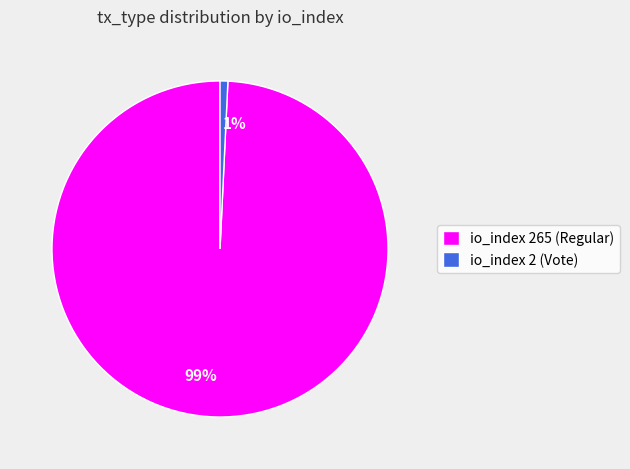

Is it true that io_index 2 (Vote) is 1% of the pie?

True